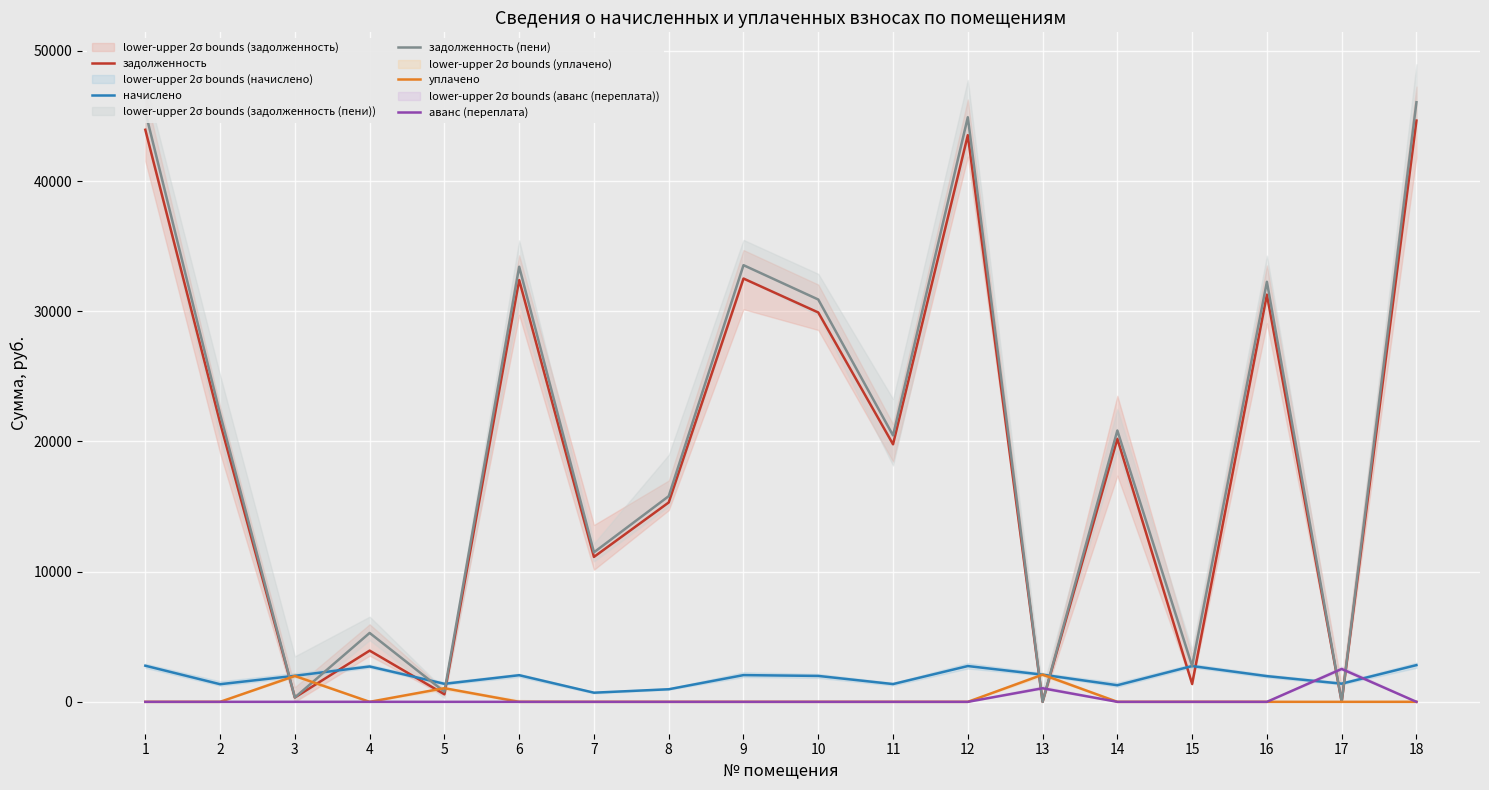

How many lines are shown in the chart?

5